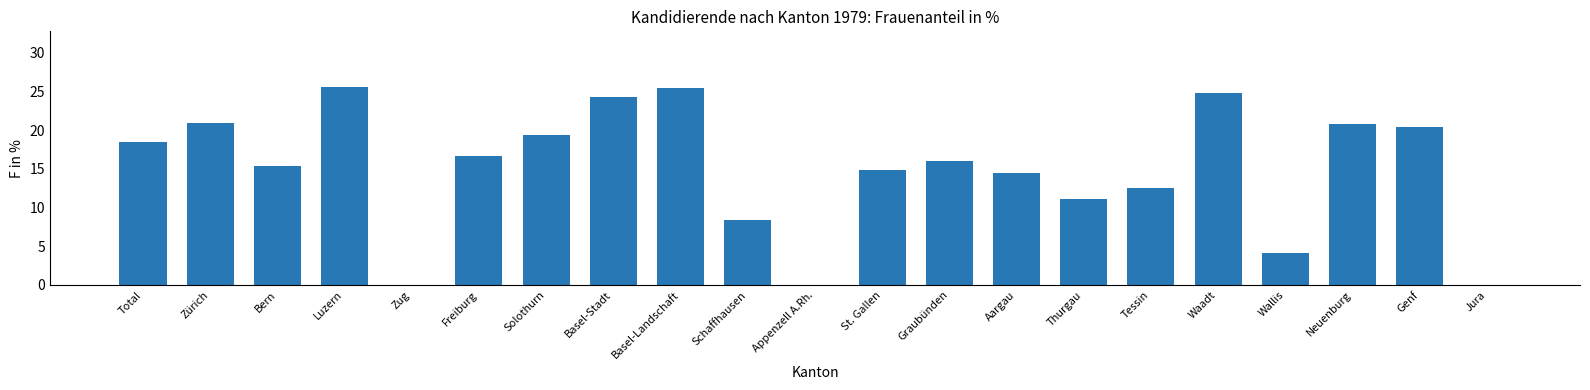

True or false: the data shows 32.1 at Neuenburg.

False